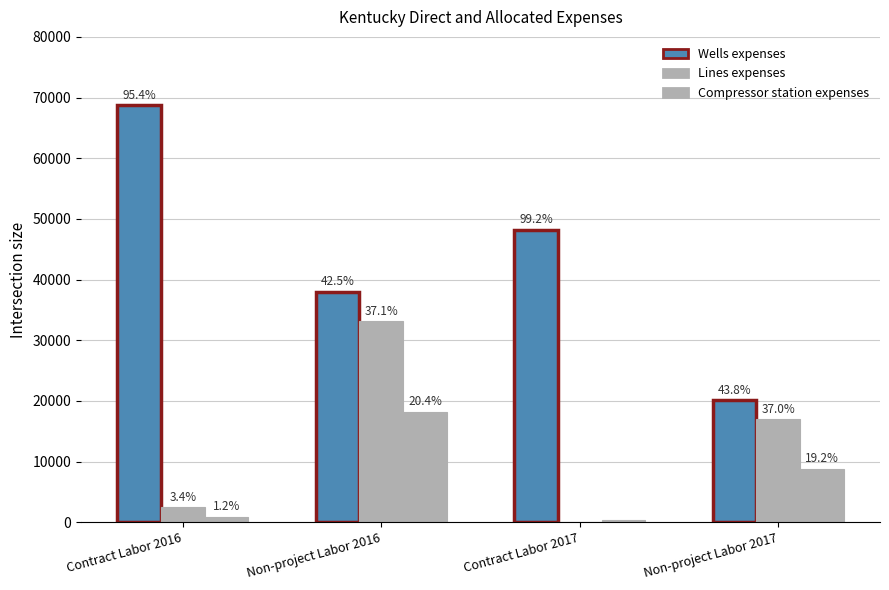

Read the Lines expenses value at Contract Labor 2016.

2420.0